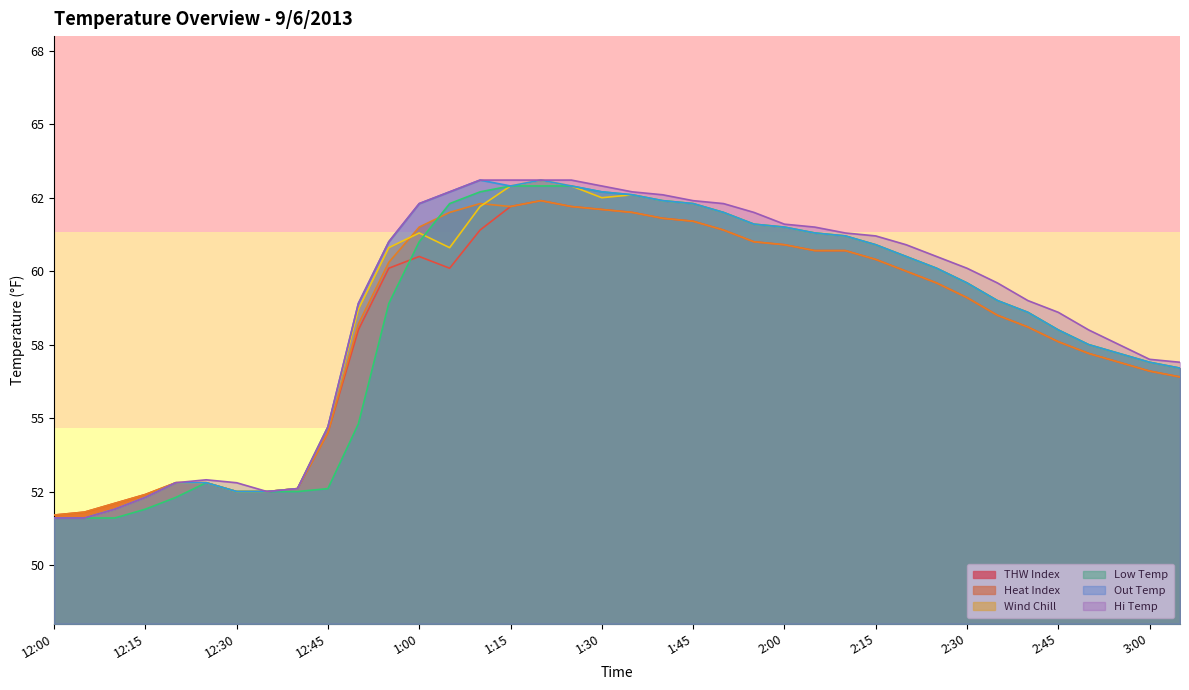

The Out Temp series shows 59.0 at 2:35. True or false?

True